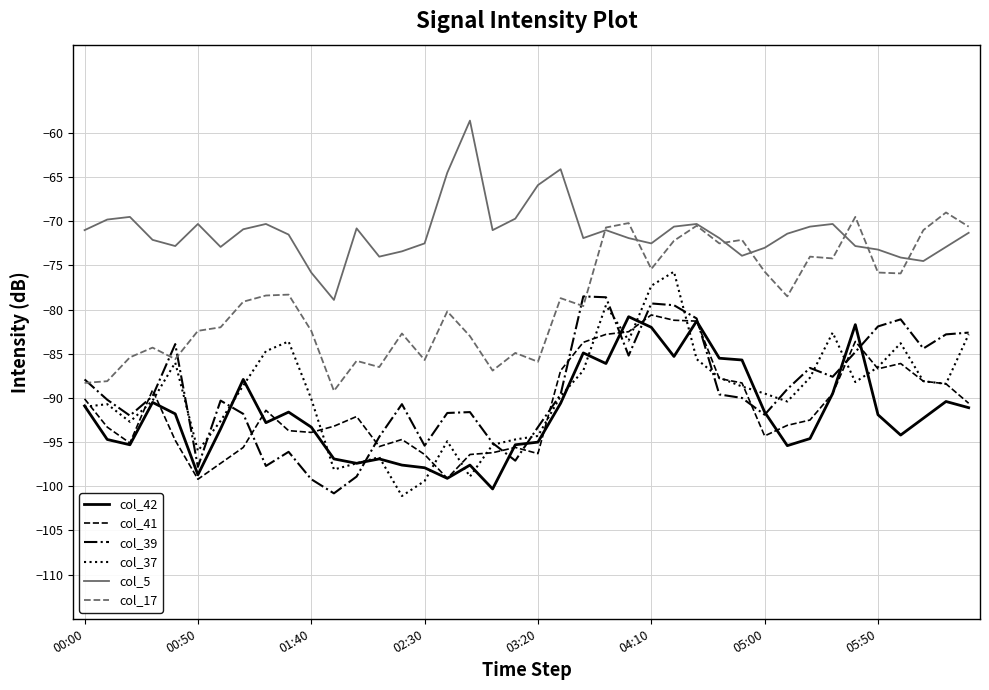

What is the minimum value for col_37?

-101.1